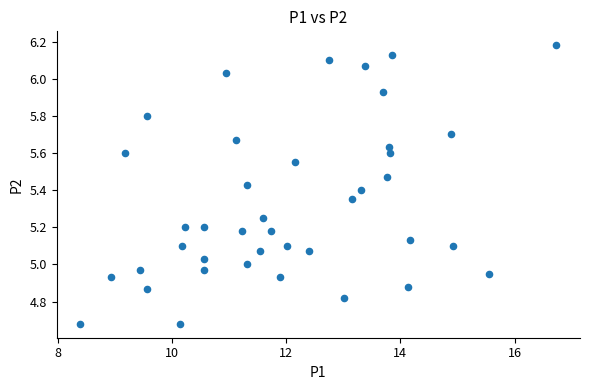

What is the range of Y values (max minus min)?

1.5